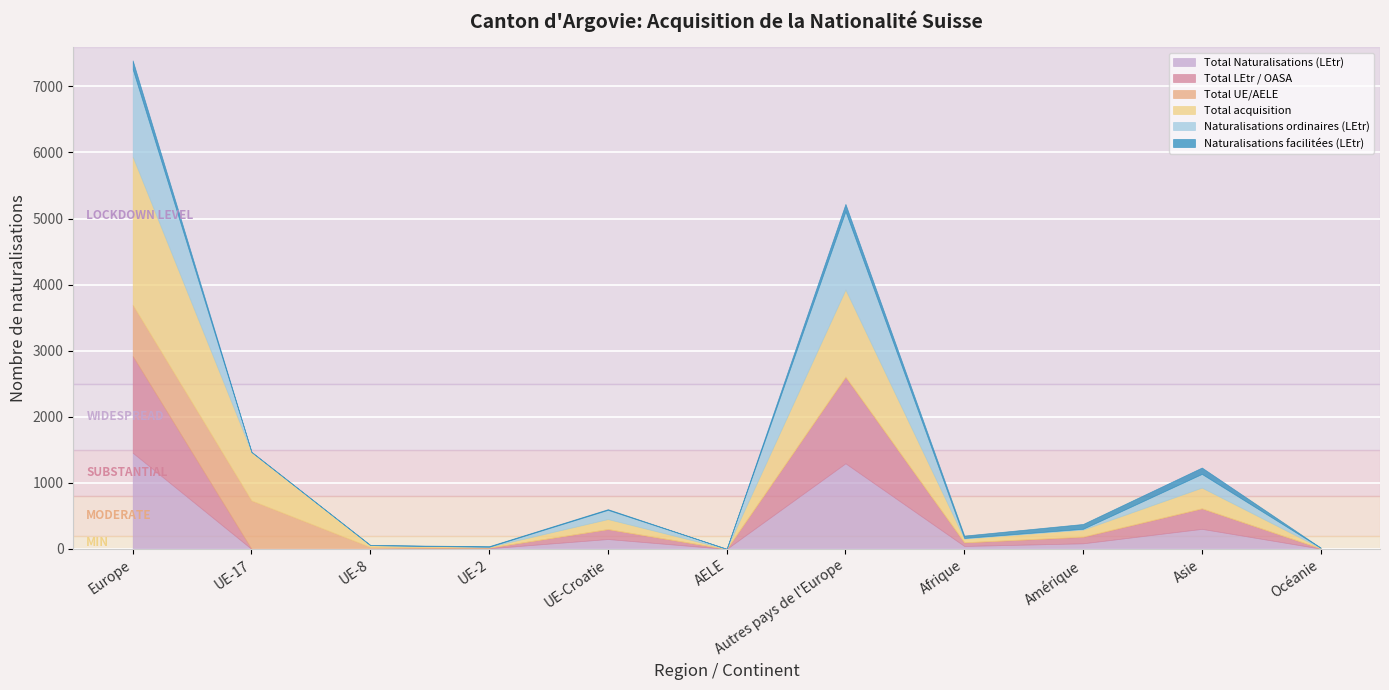

Rank the series at Océanie from lowest to highest value.

Total UE/AELE, Naturalisations facilitées (LEtr), Naturalisations ordinaires (LEtr), Total Naturalisations (LEtr), Total LEtr / OASA, Total acquisition